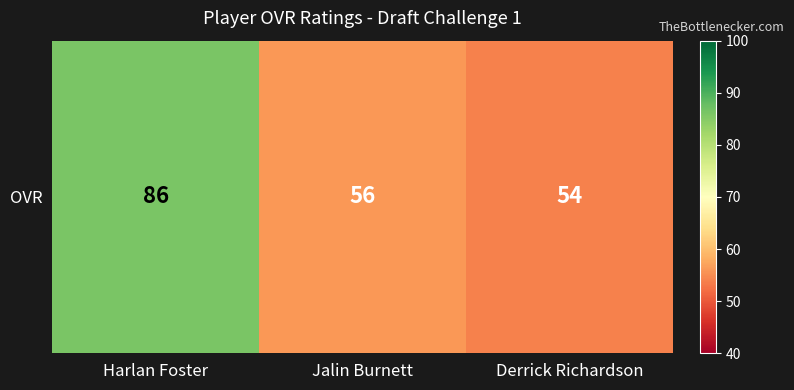

Rank the categories by value from highest to lowest.

Harlan Foster, Jalin Burnett, Derrick Richardson